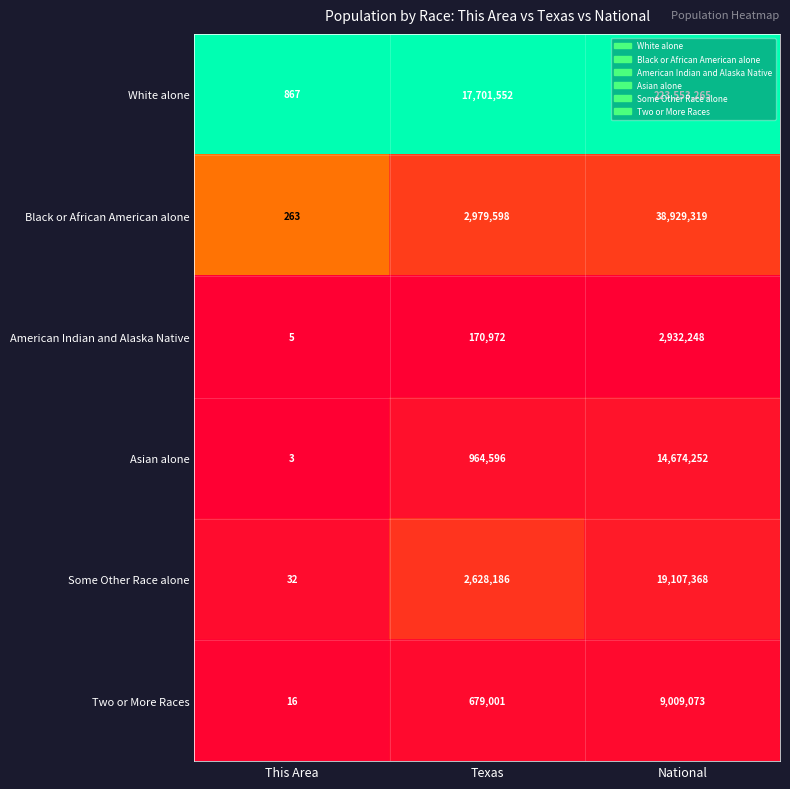

Read the Two or More Races value at Texas, to the nearest 50.

679000